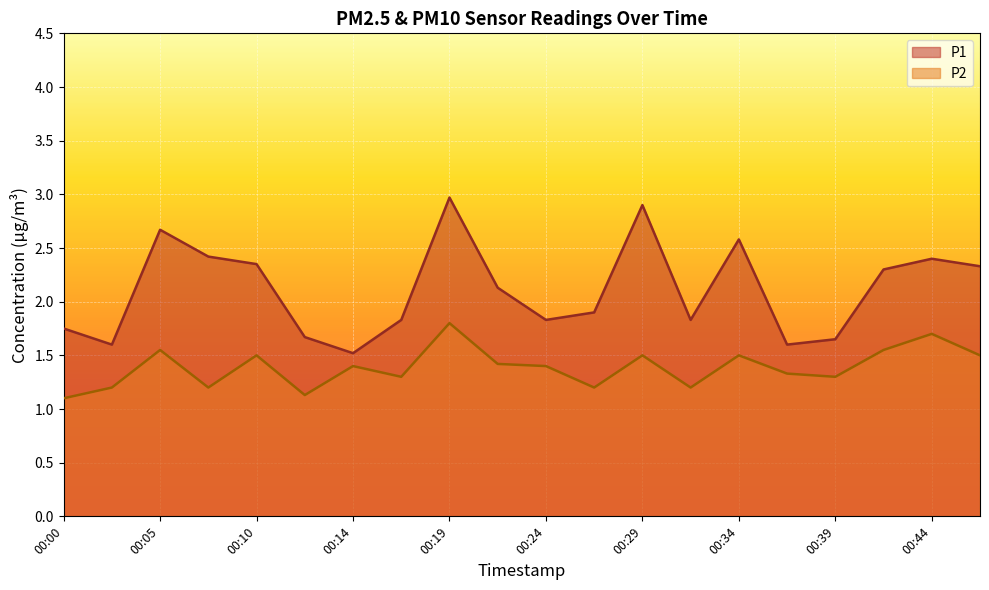

What is the value of the P2 point at the 1st from the left?

1.1